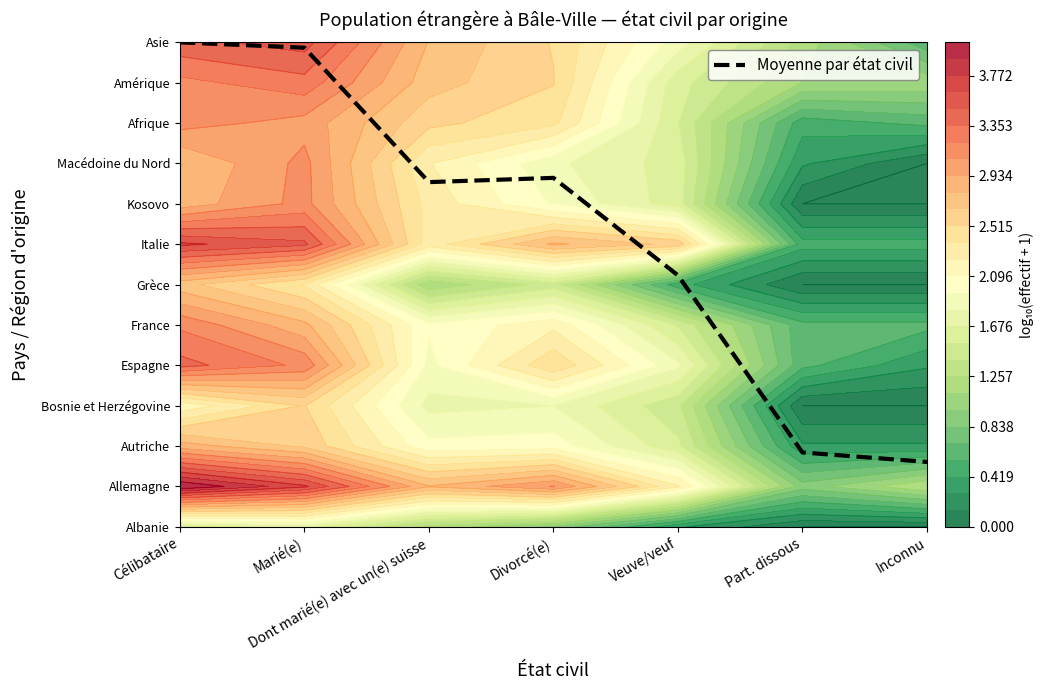

What is the sum of the values at Marié(e) and Part. dissous?

13.7